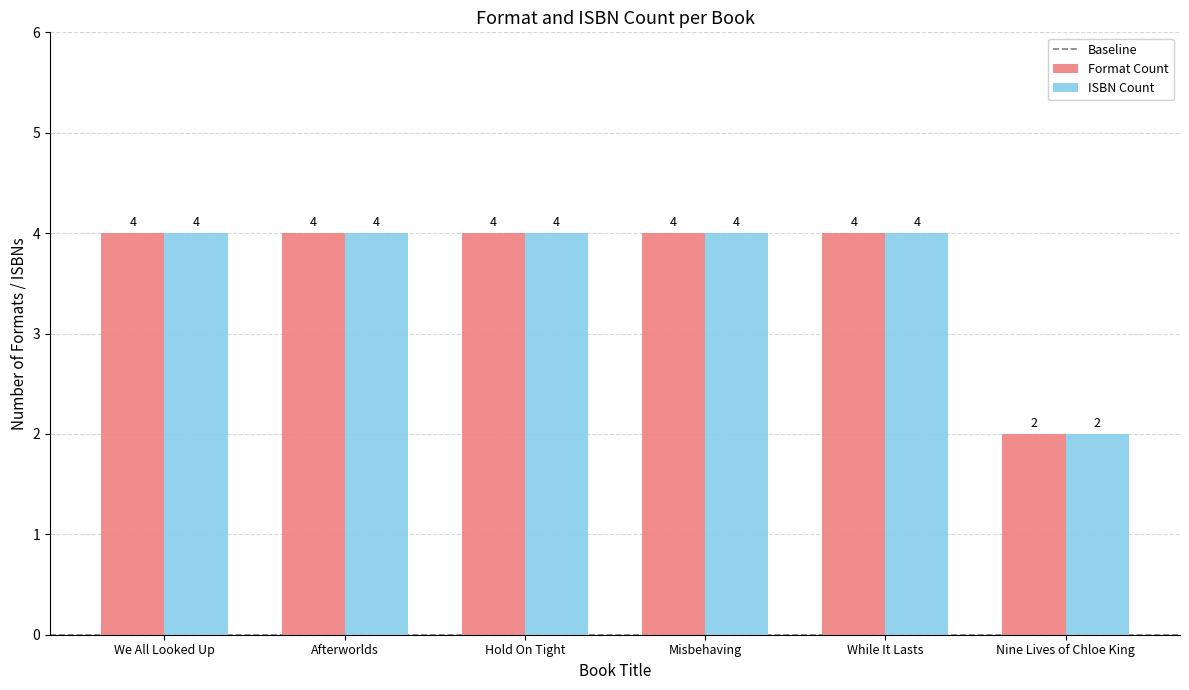

The value of ISBN Count at We All Looked Up is 4. True or false?

True